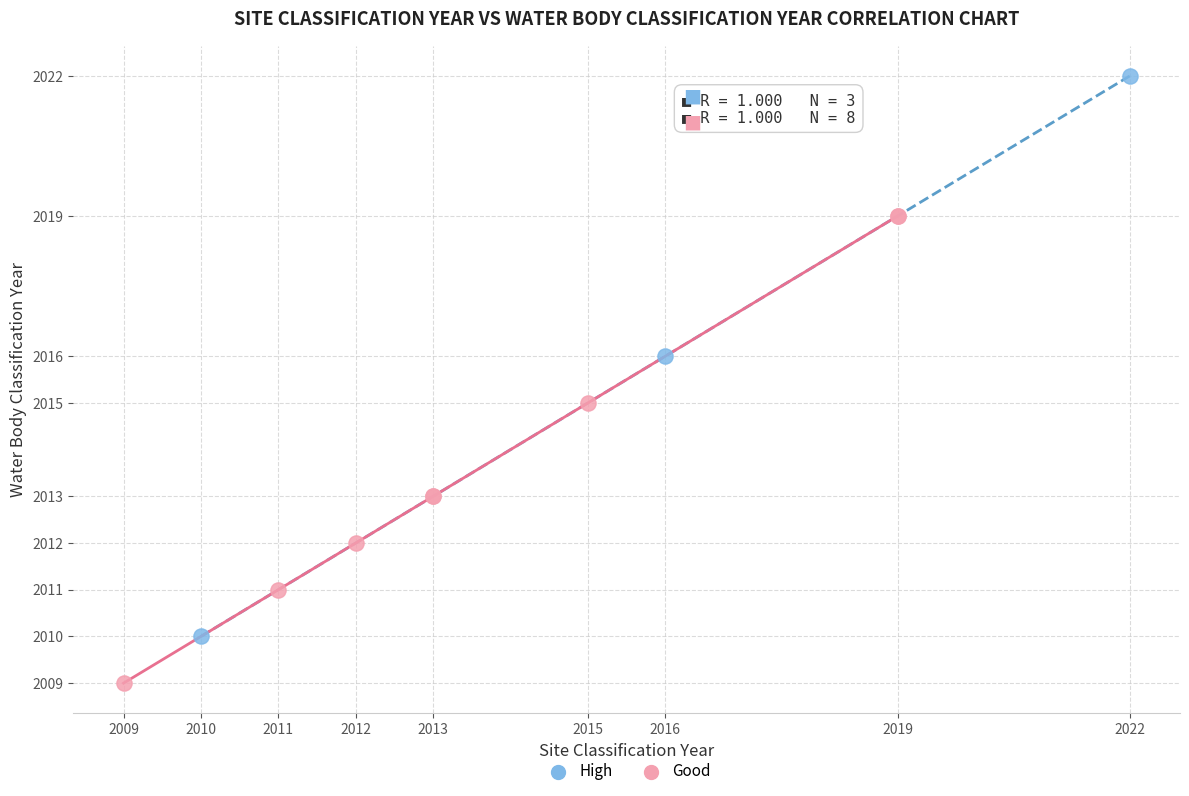

Which series has the largest Y range (max minus min)?

High